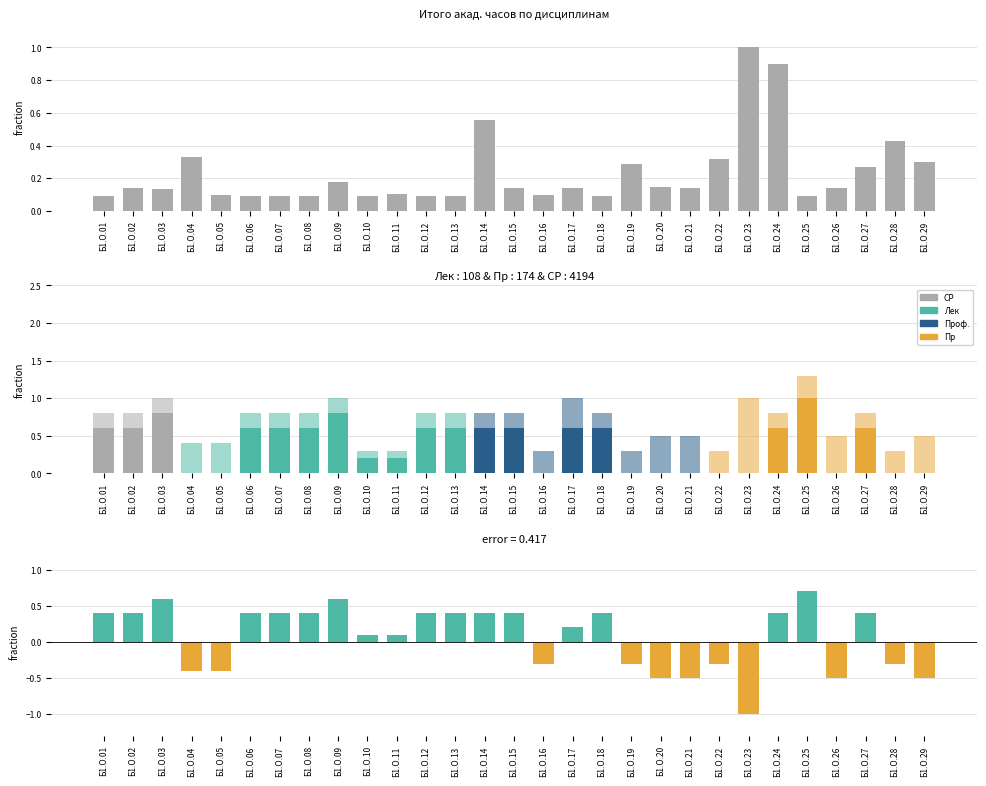

What is the difference between the highest and lowest values at Б1.О.19?

0.6